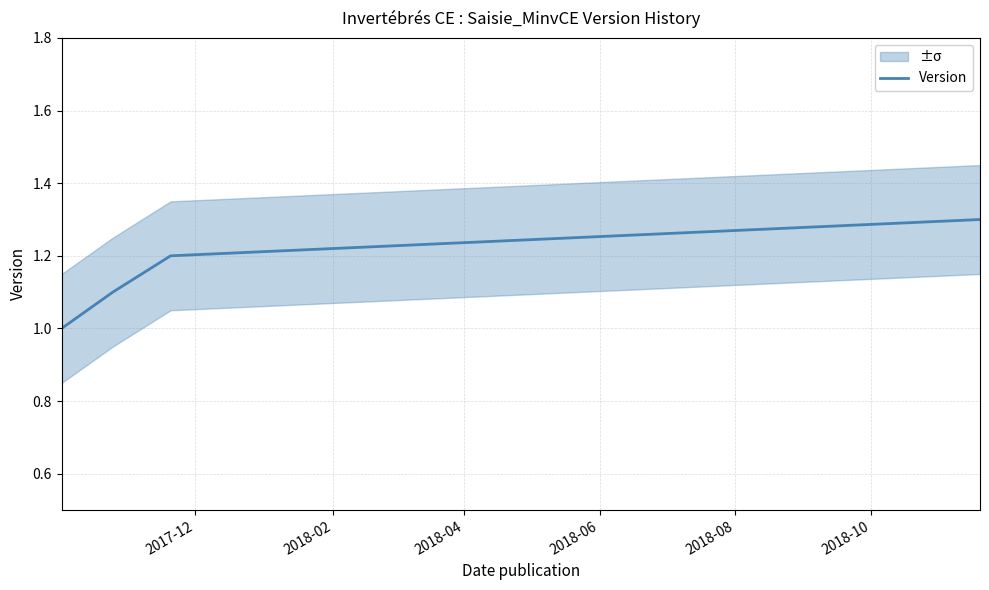

What is the difference between the maximum and minimum values?

0.3